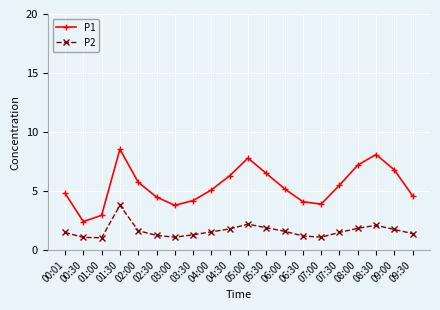

What is the difference between the maximum and second lowest values in the P1 series?

5.6